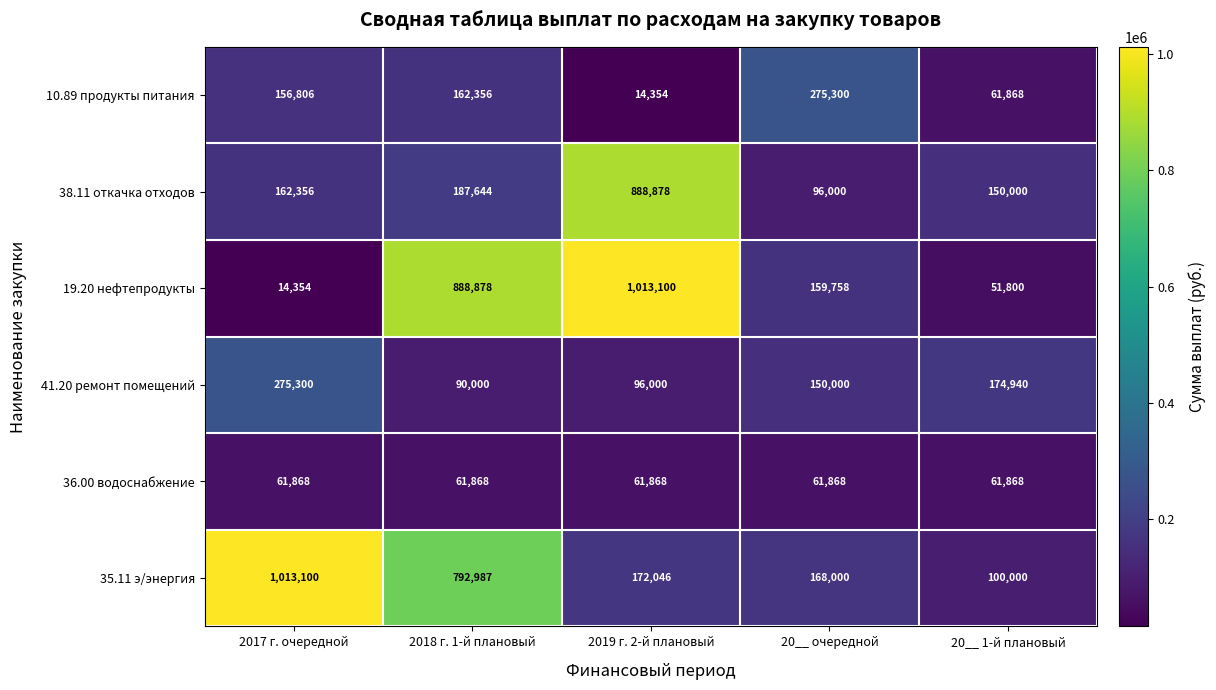

What is the maximum value for 19.20 нефтепродукты?

1013100